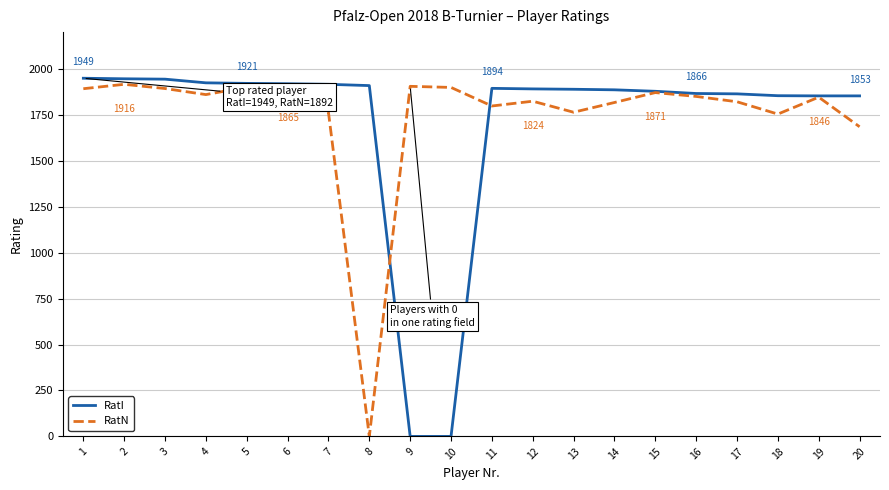

In RatN, how many points are higher than both neighbors (excluding endpoints)?

6